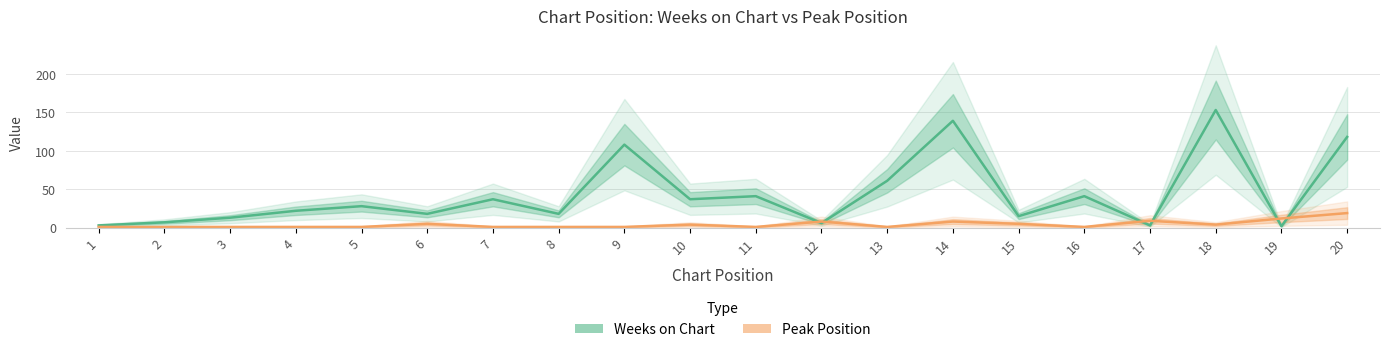

Where is Peak Position nearest to the value 10?

17